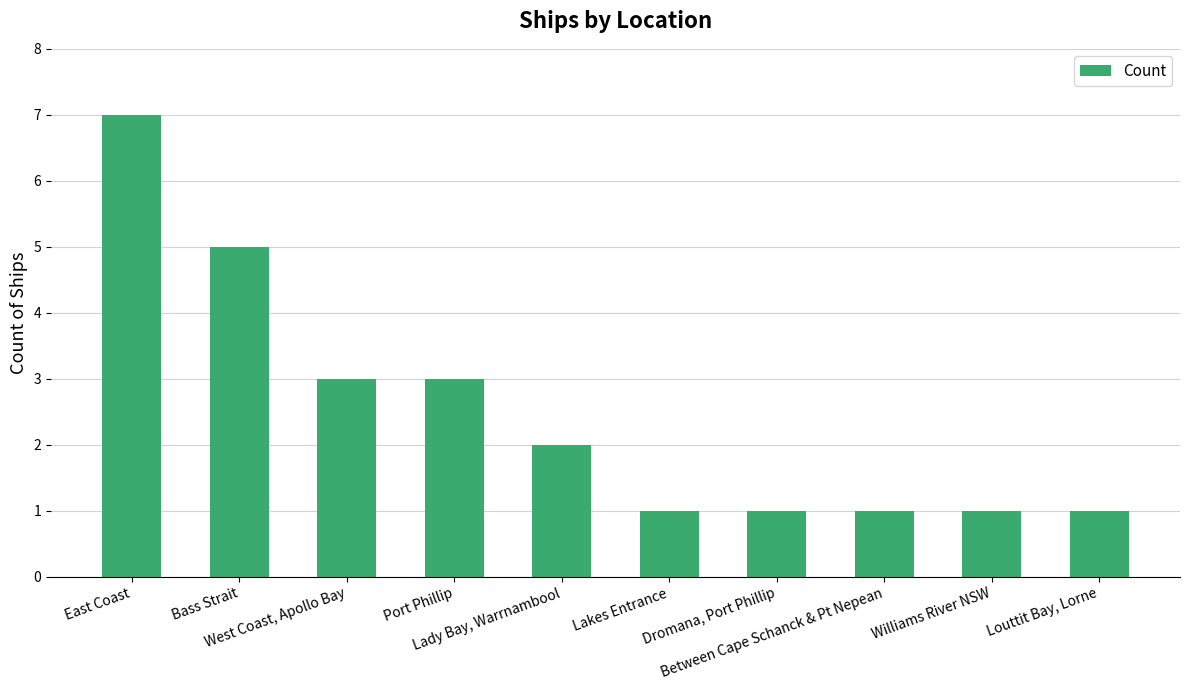

What is the value of the 8th bar from the left?

1